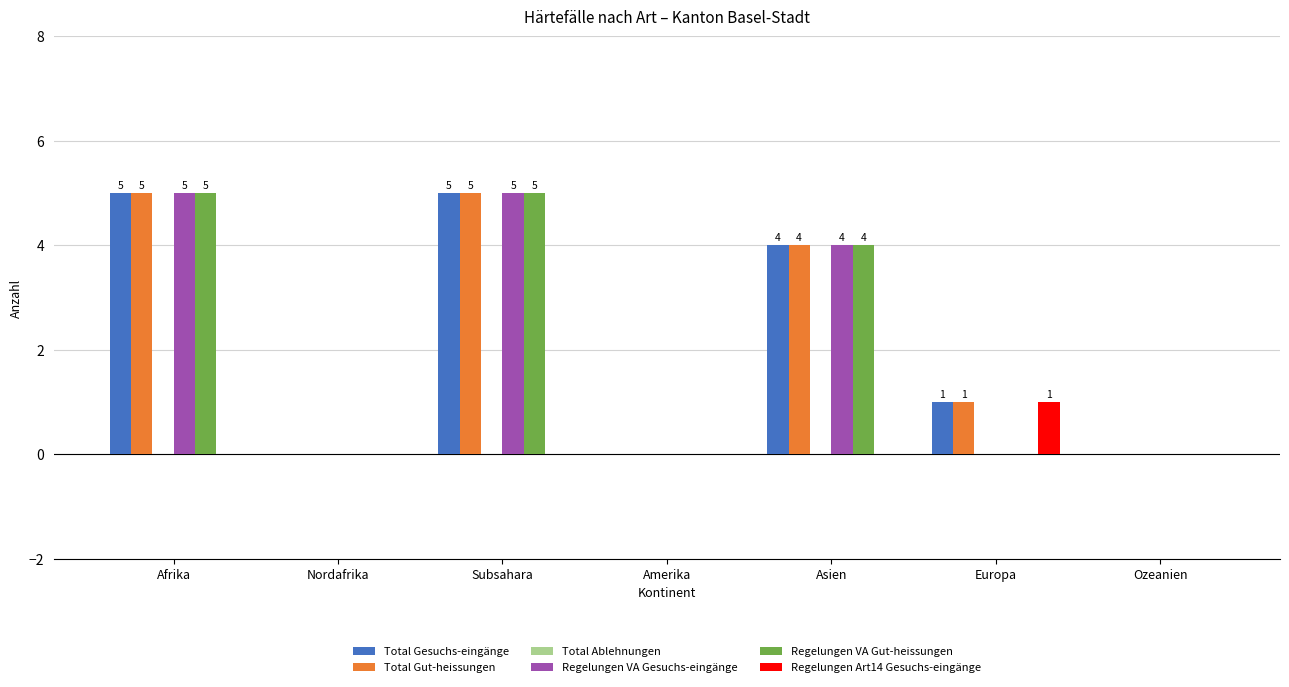

Are the bars grouped side by side (vs. stacked)?

Yes